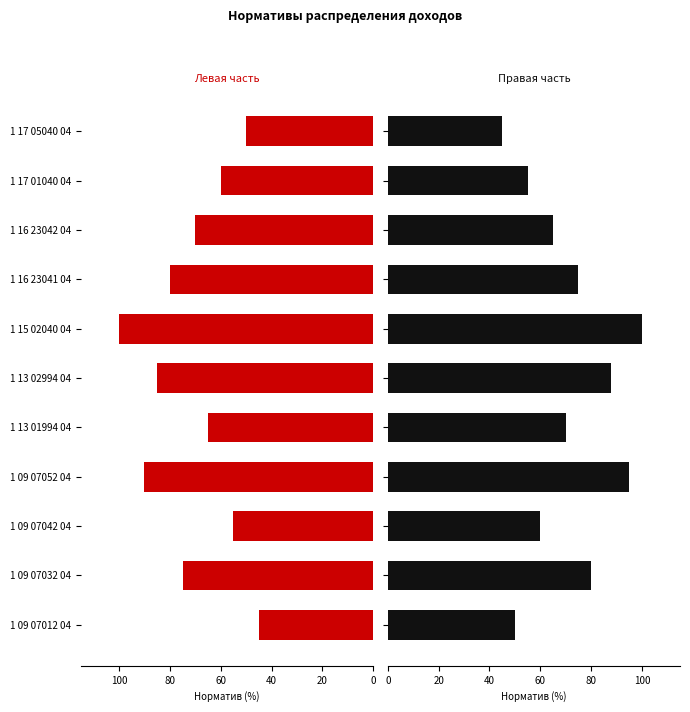

How many data points are less than 70?

5